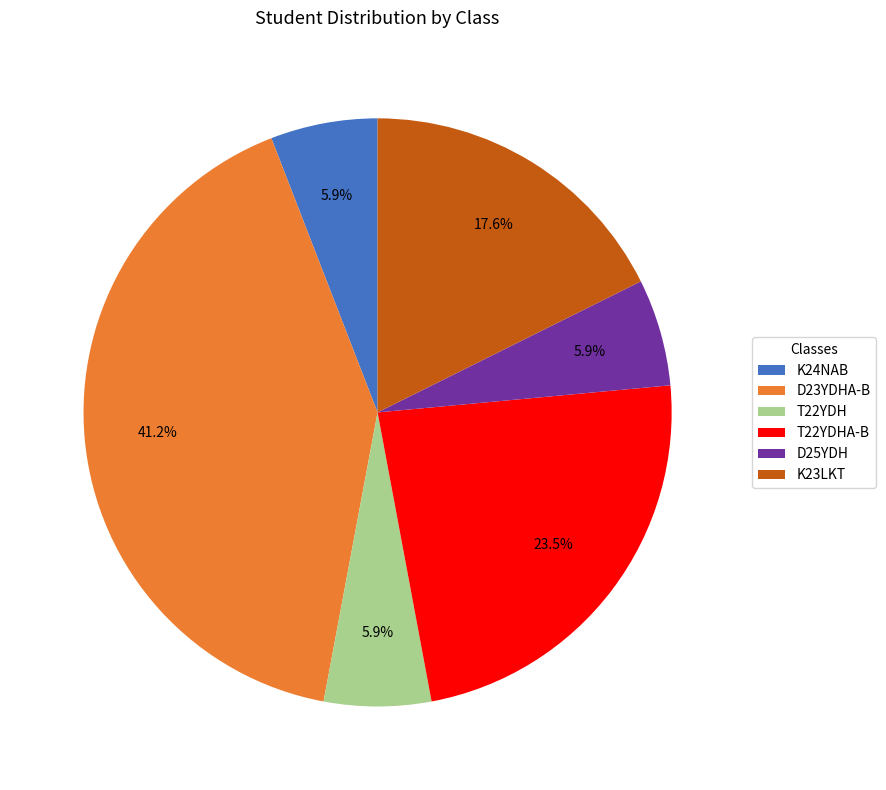

Count the number of slices in the pie.

6